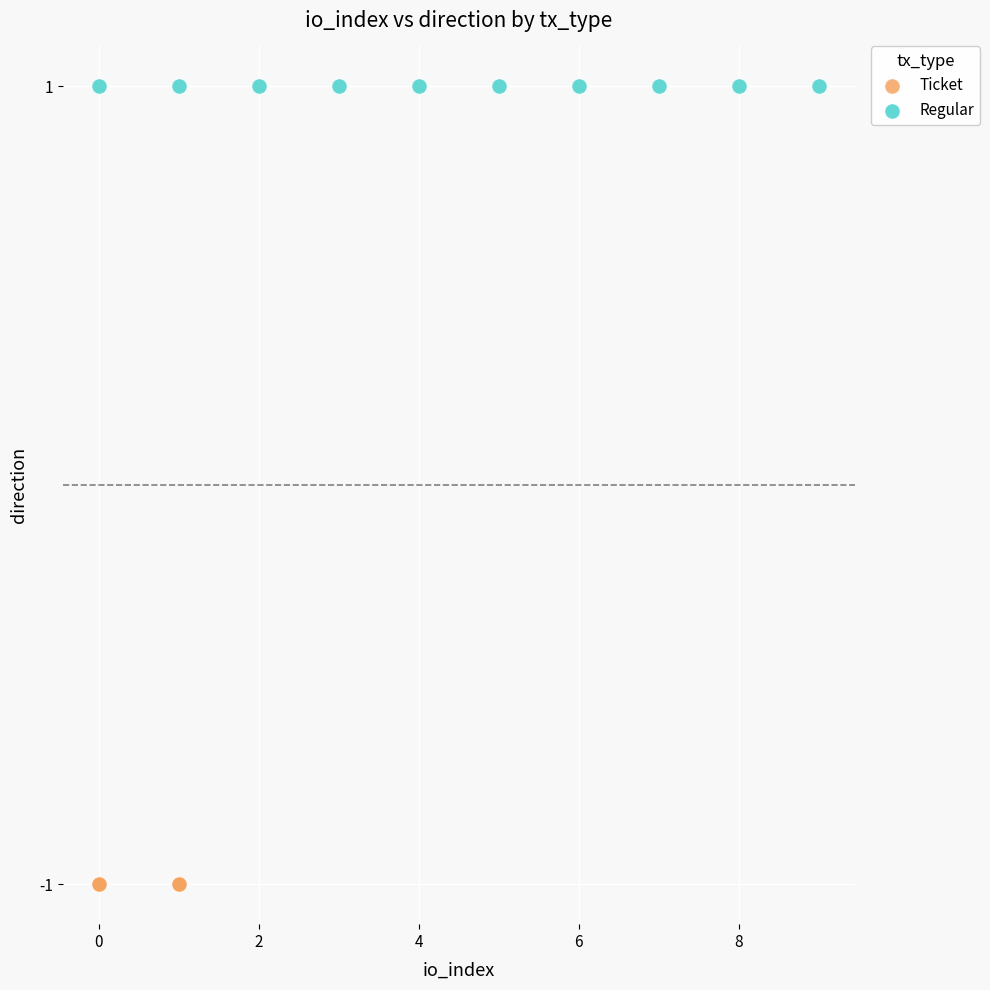

What are all the series names shown in the legend?

Ticket, Regular